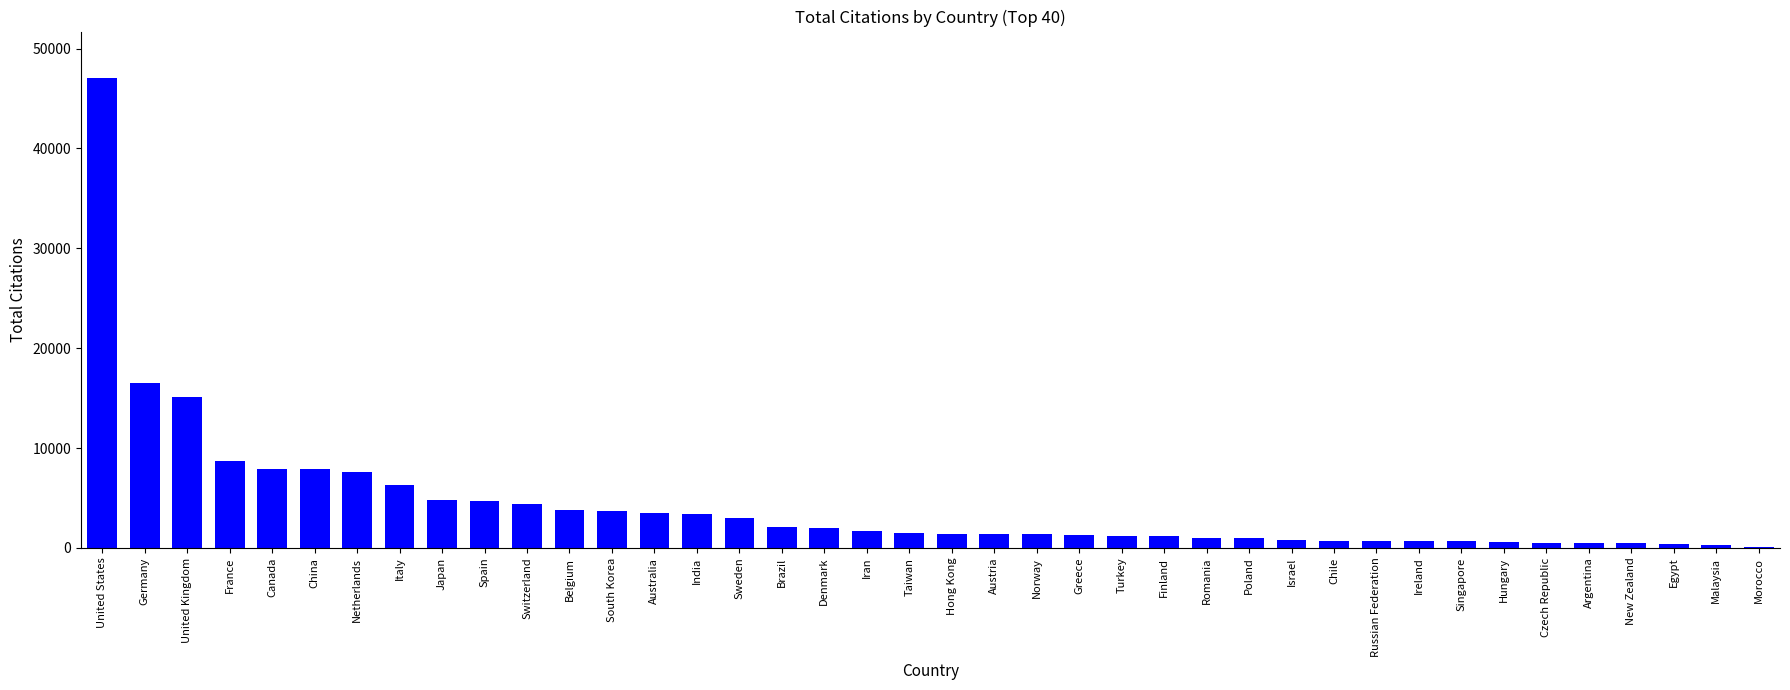

What is the change in value from Netherlands to South Korea?

-3909